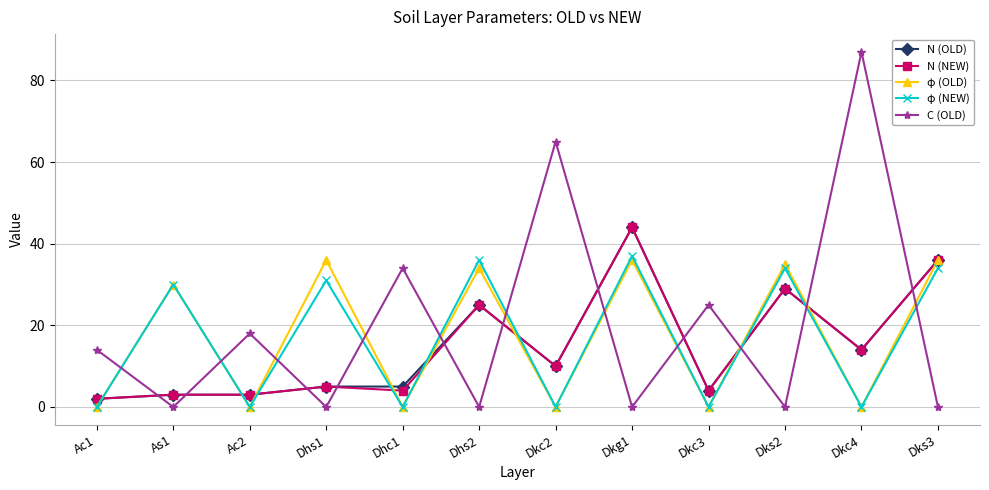

What is the average value of the N (NEW) series?

15